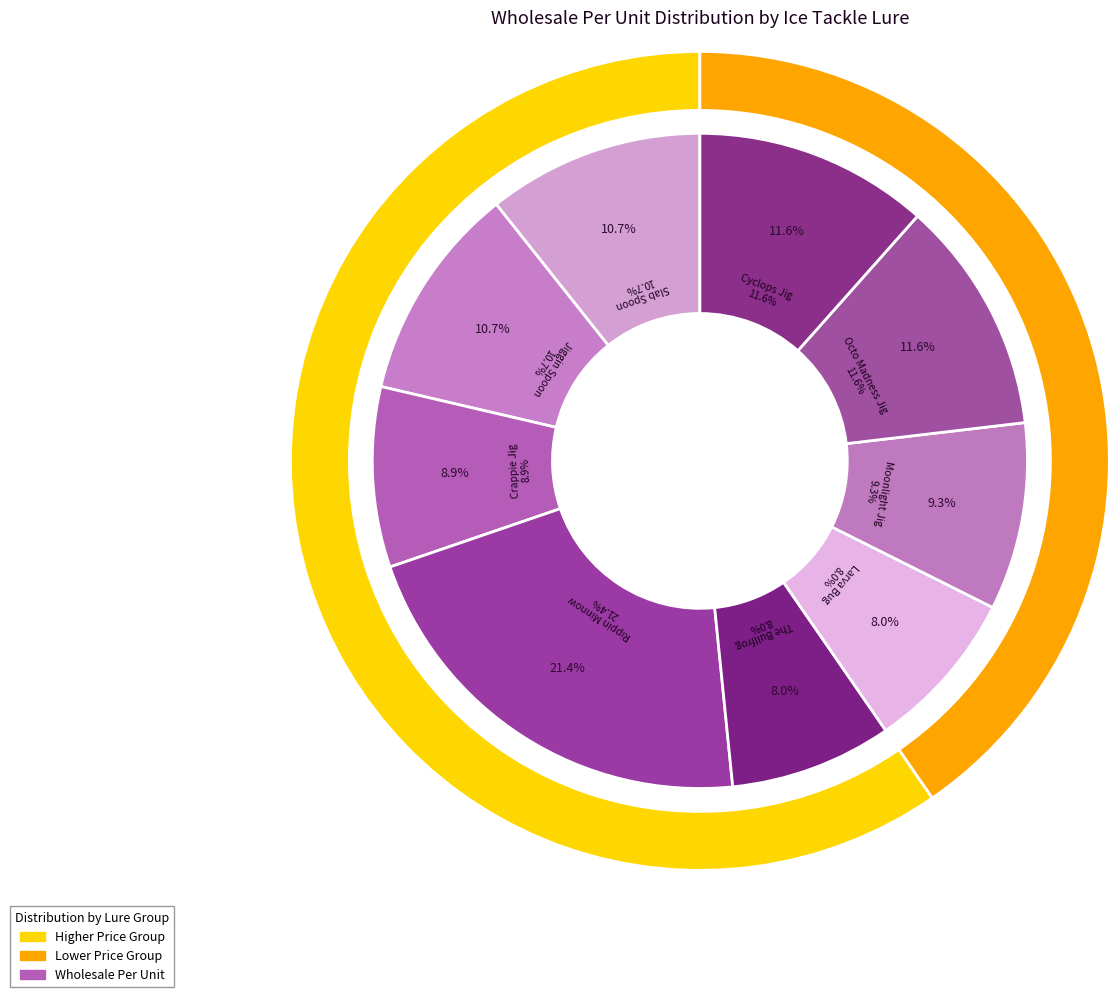

Is Crappie Jig the majority of the pie?

No